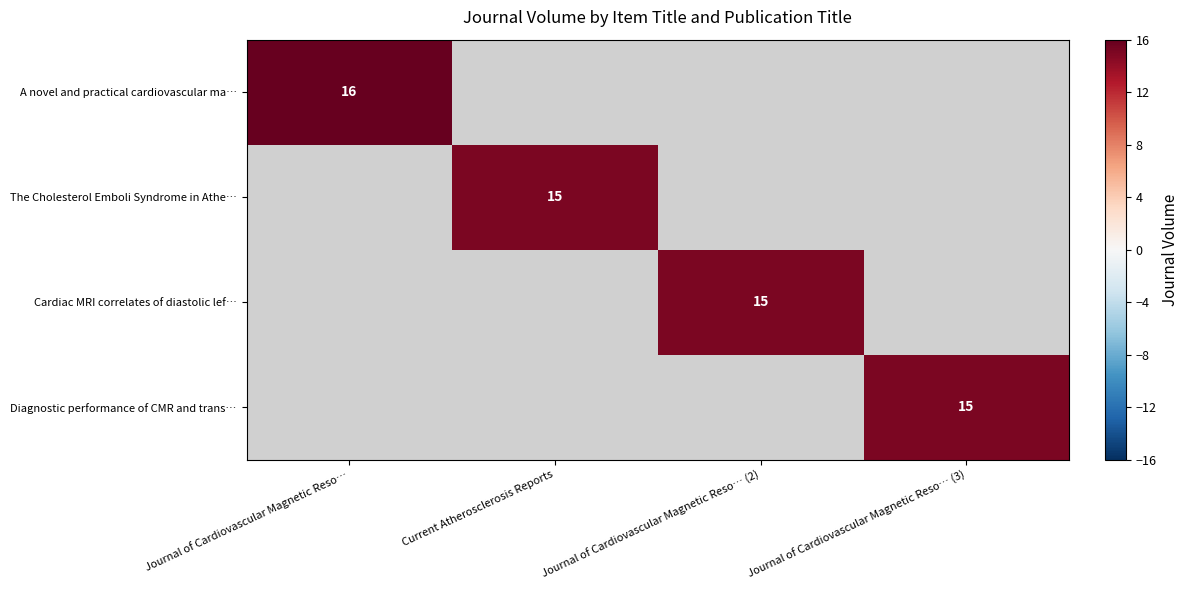

The value of The Cholesterol Emboli Syndrome in Athe… at Current Atherosclerosis Reports is 26.6. True or false?

False